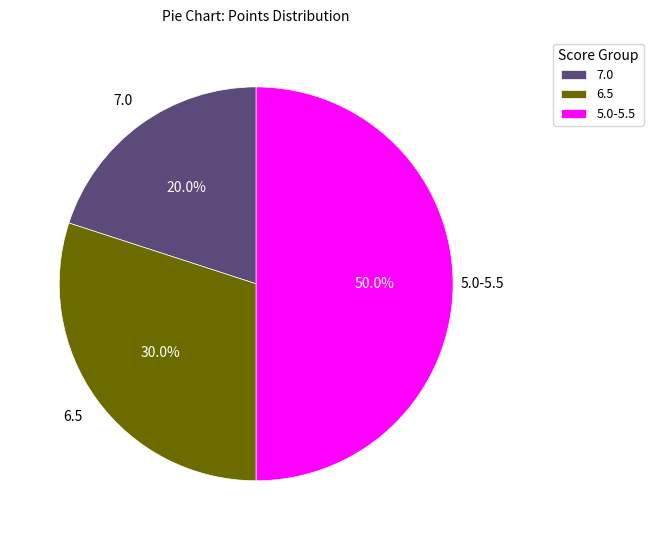

How much of the chart is everything except 6.5?

70.0%